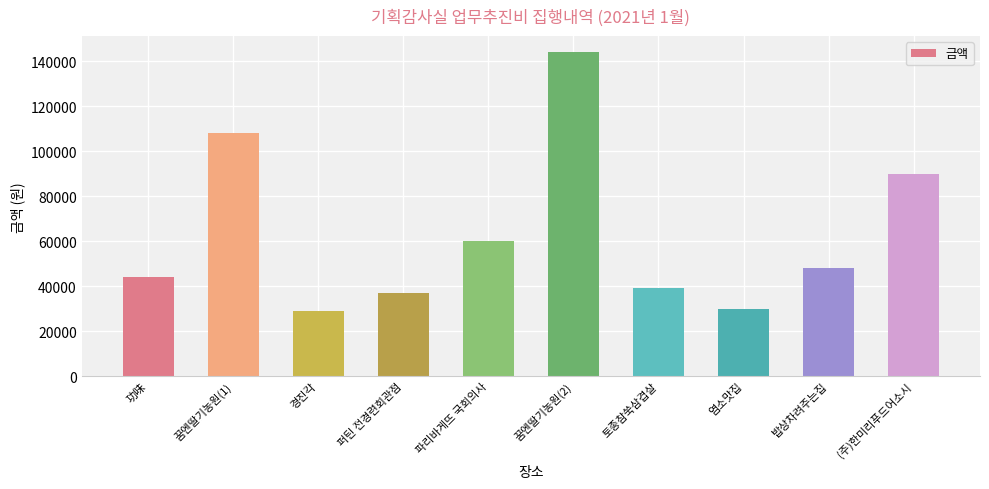

Does the chart contain stacked bars?

No